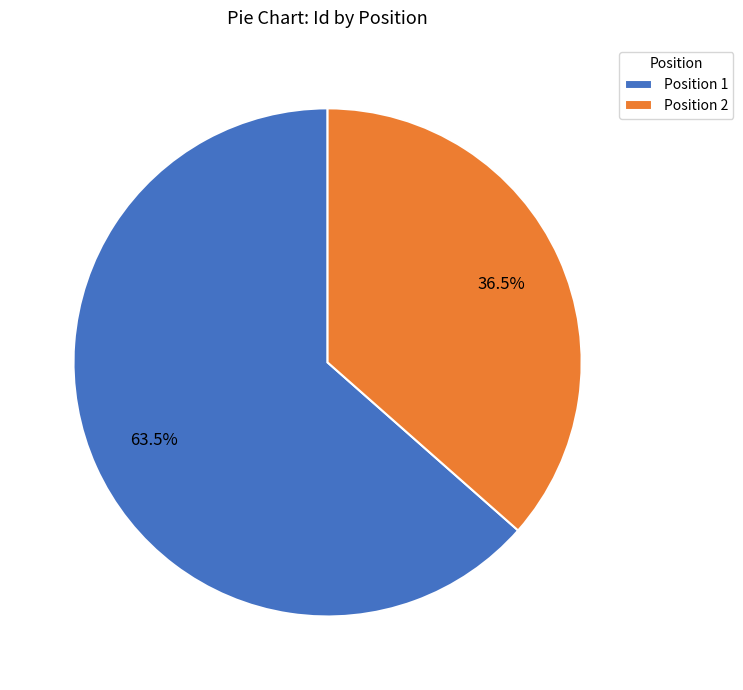

Is there a majority slice in this chart?

Yes